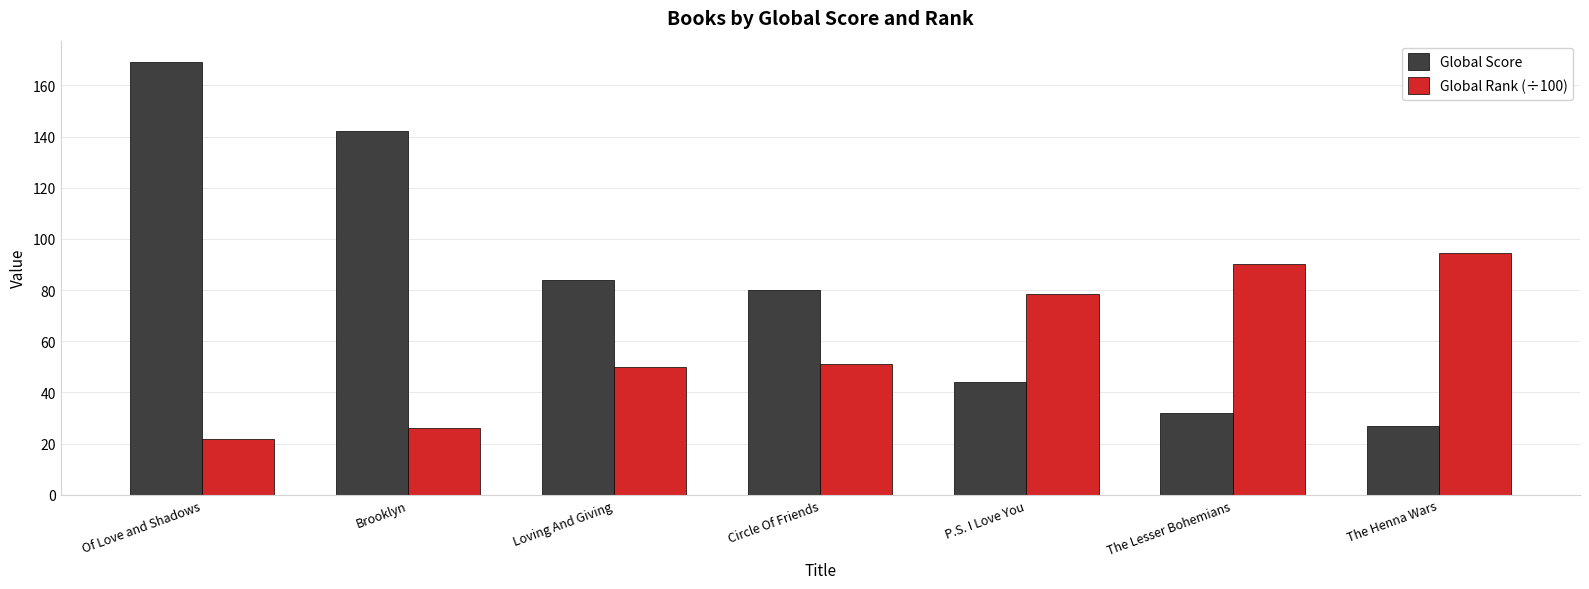

List the series in order of their overall mean, highest first.

Global Score, Global Rank (÷100)